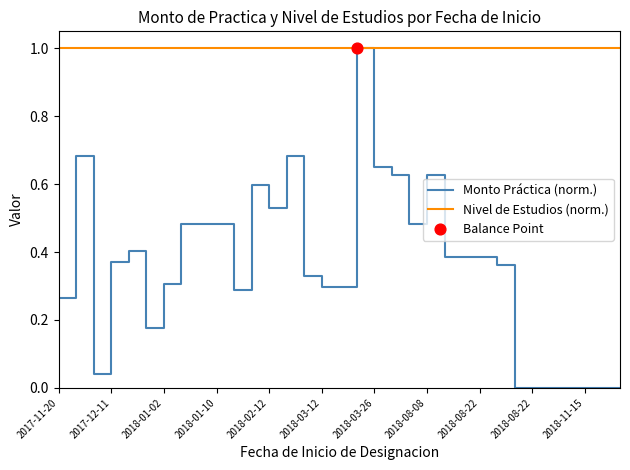

Which series has the largest total across all categories?

Nivel de Estudios (norm.)